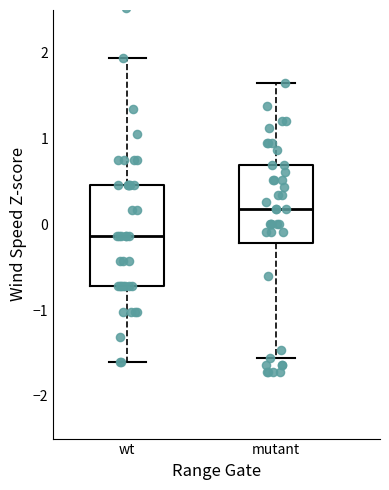

Reading left to right, read every box against the y-axis: the position of its median line, the range the box covers, and the ends of its whiskers. The values are not printed on the chart, so give them approximately, as read against the axis.

wt: median -0.1, box -0.7 to 0.5, whiskers -1.6 to 1.9
mutant: median 0.2, box -0.2 to 0.7, whiskers -1.6 to 1.6